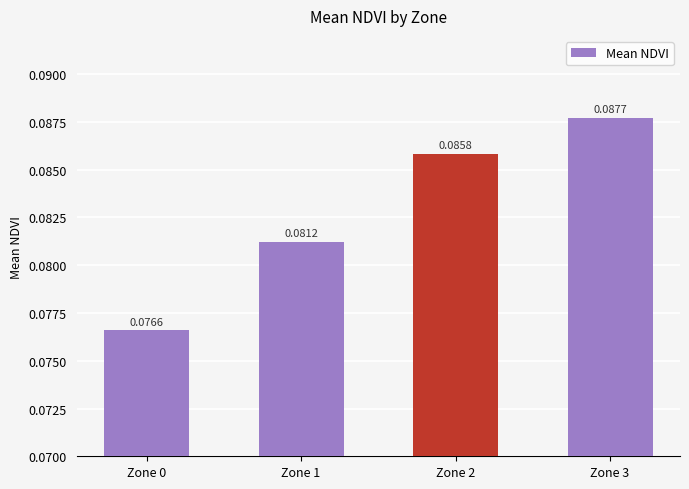

What is the sum of all values?

0.3